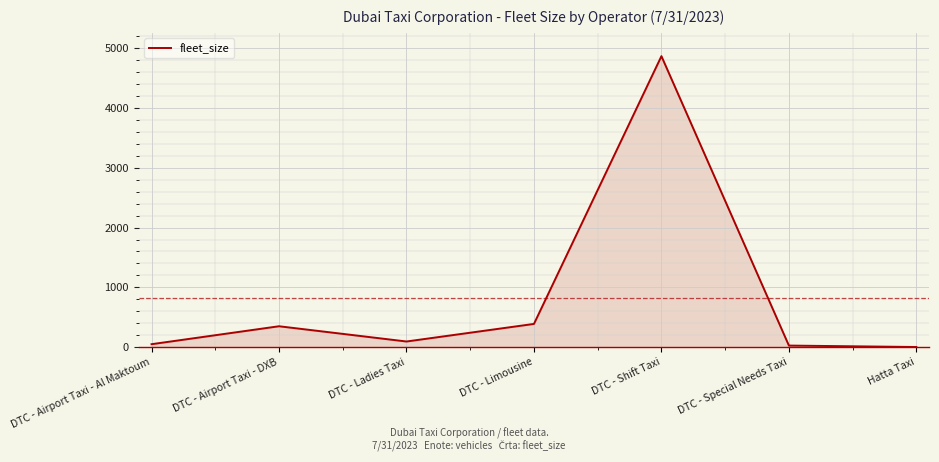

Where is the first local minimum?

DTC - Ladies Taxi